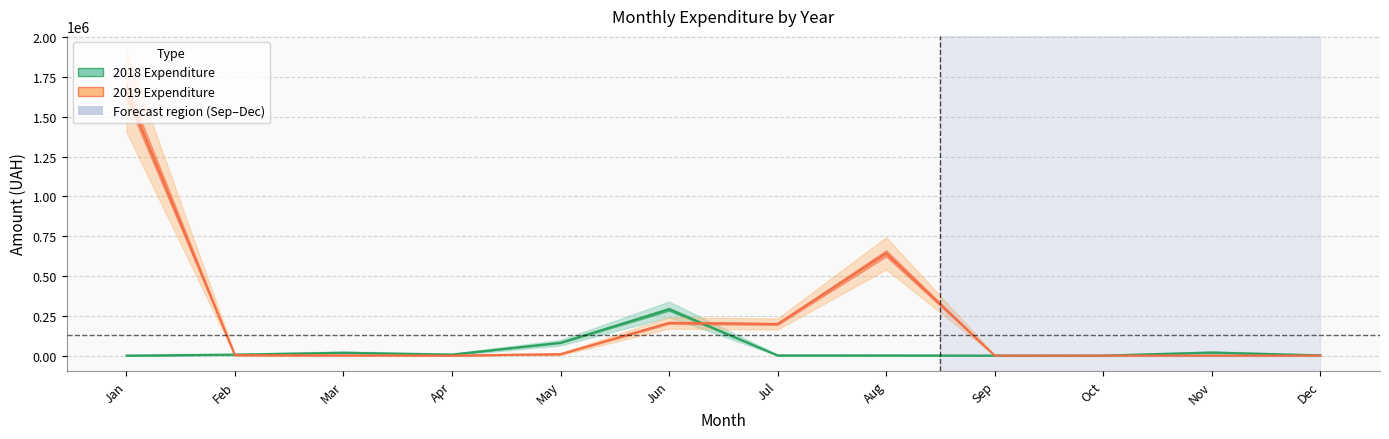

The 2018 Expenditure series shows 0.0 at Oct. True or false?

True